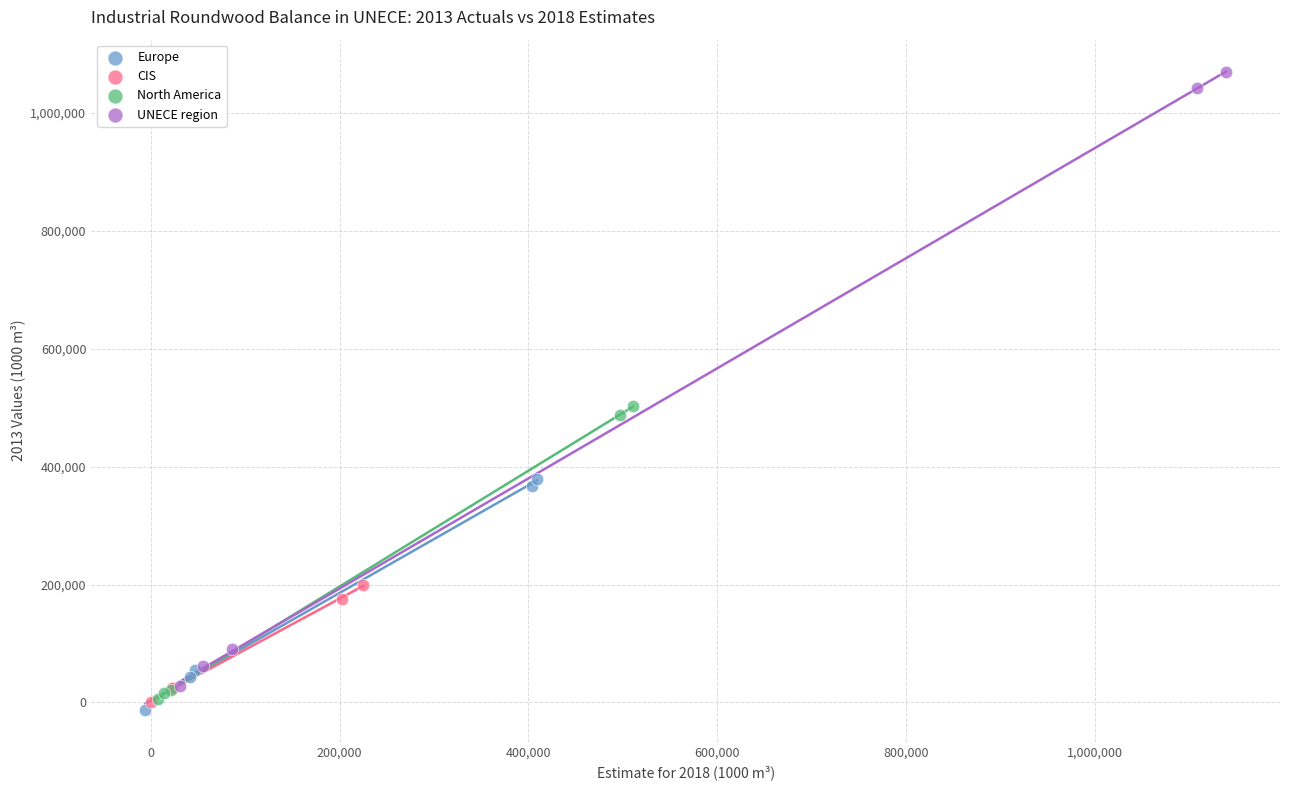

Which series contains the highest Y value?

UNECE region